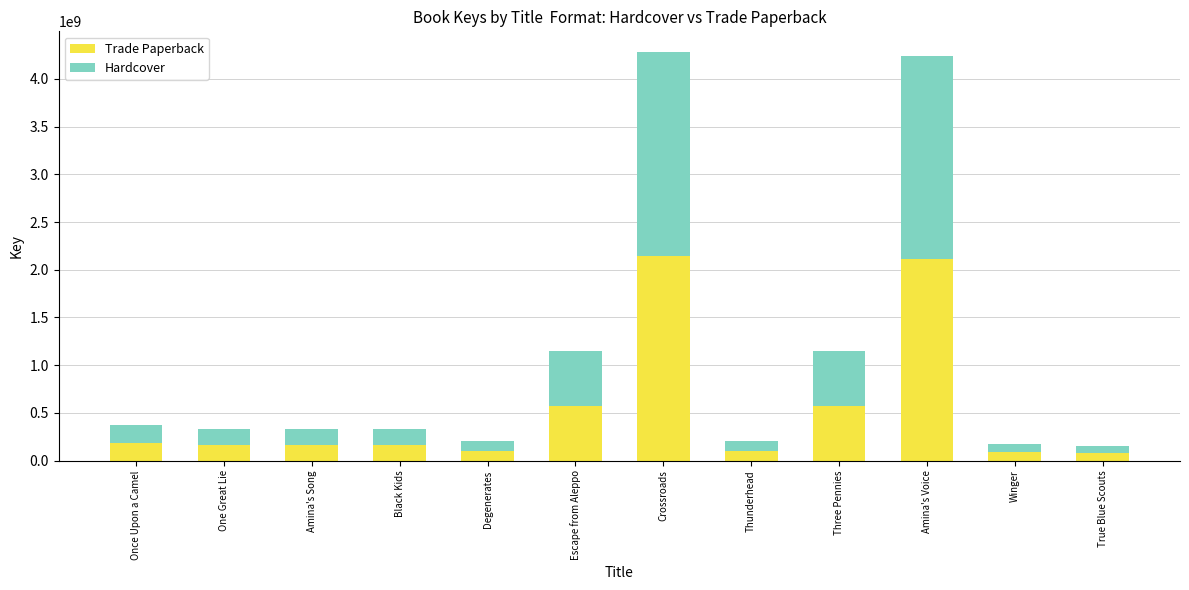

What is the total value across all series at Degenerates?

200733960